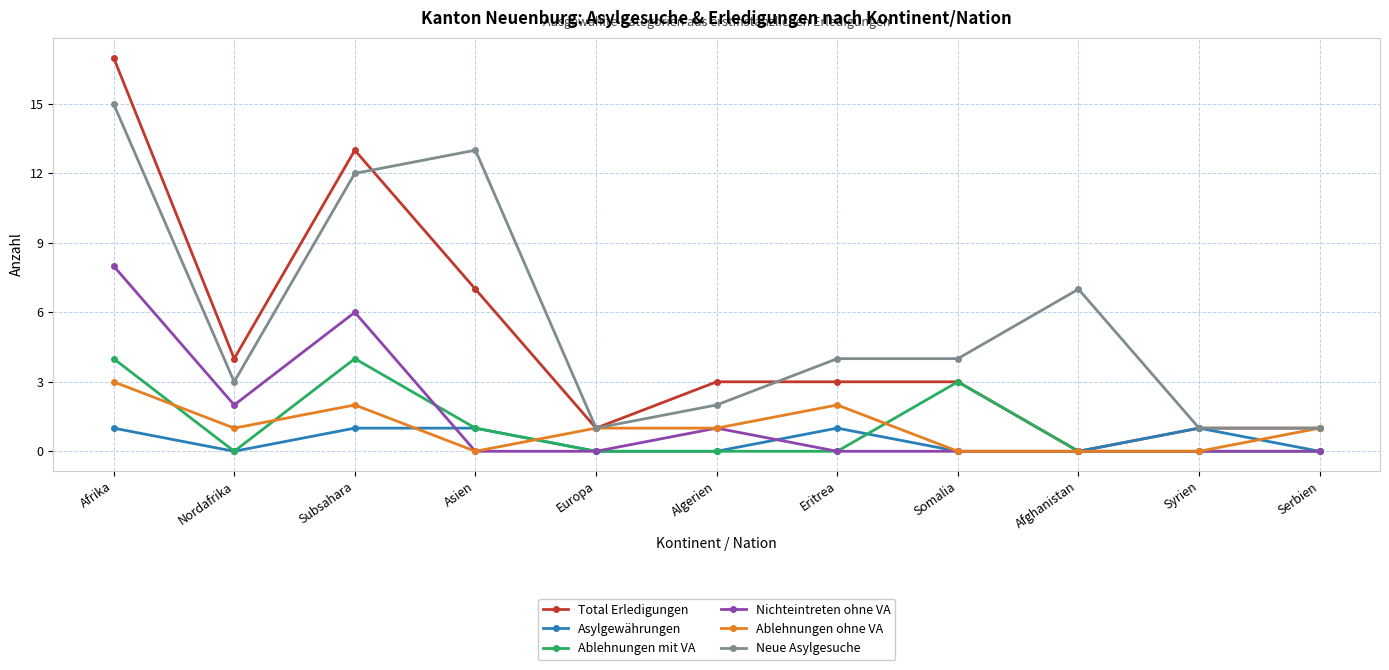

How many categories are shown in the chart?

11